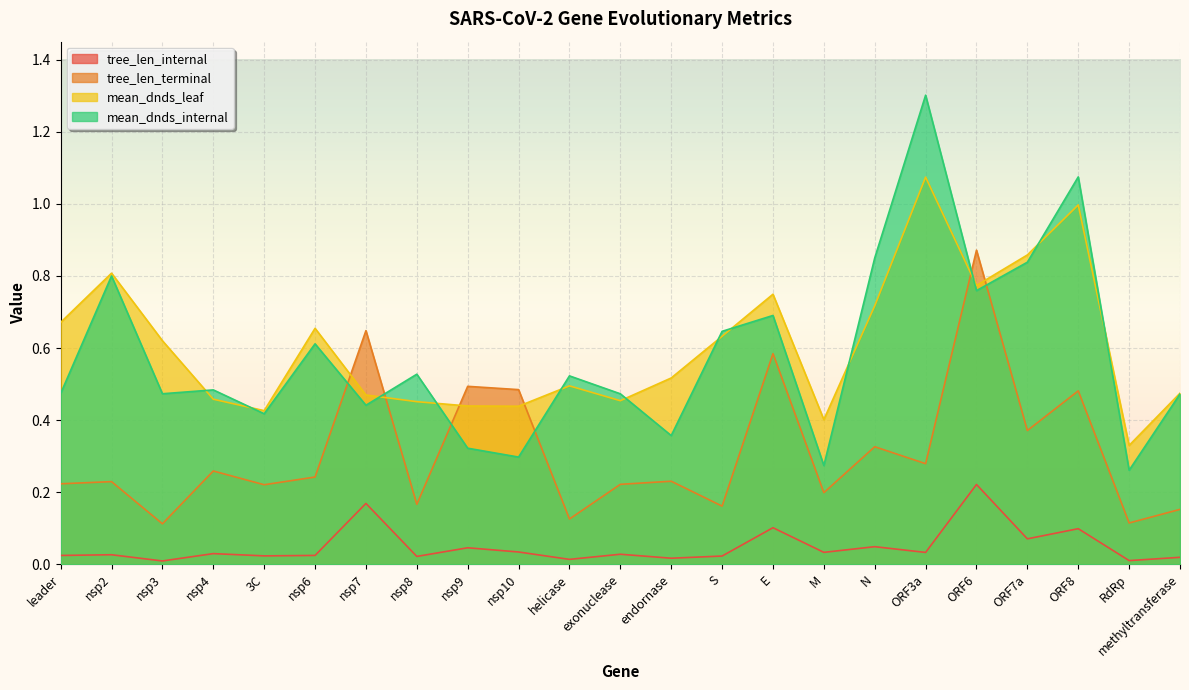

What is the spread (max minus min) of values at ORF8?

1.0